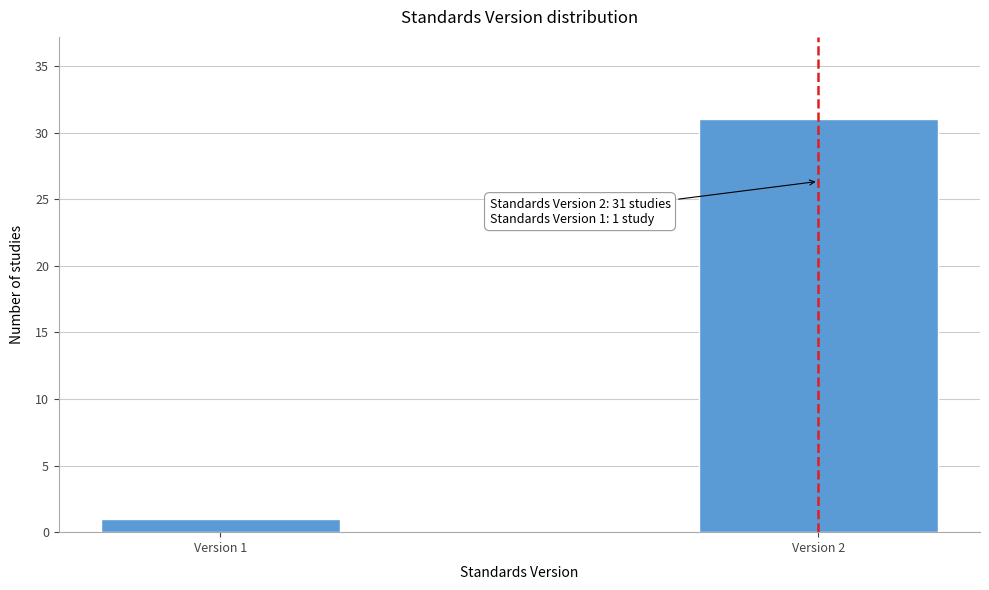

Reading left to right, extract all data points from this chart.

1	31